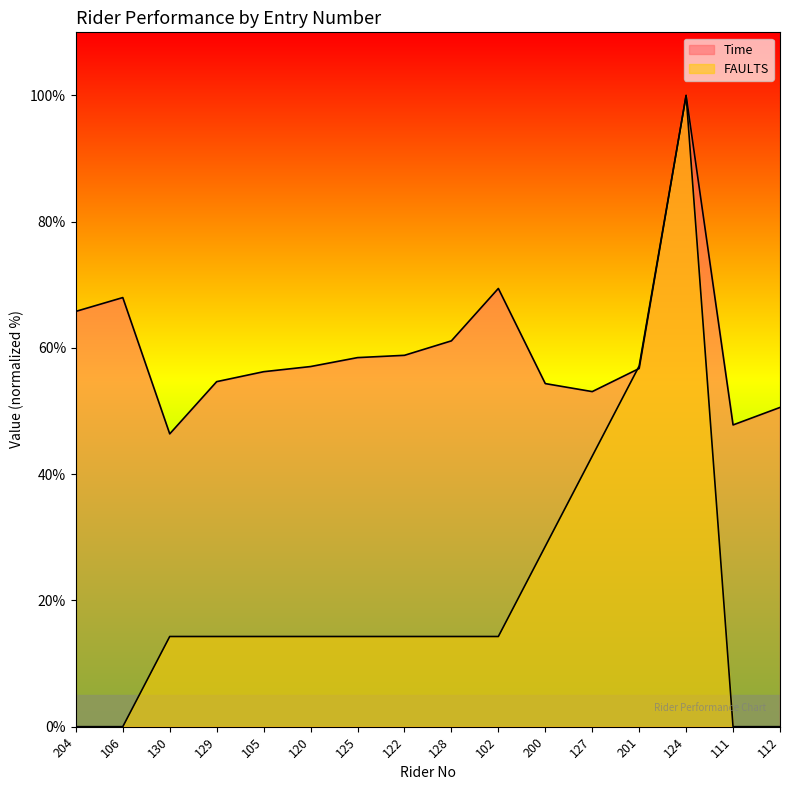

What is the label of the 5th point from the left?

105